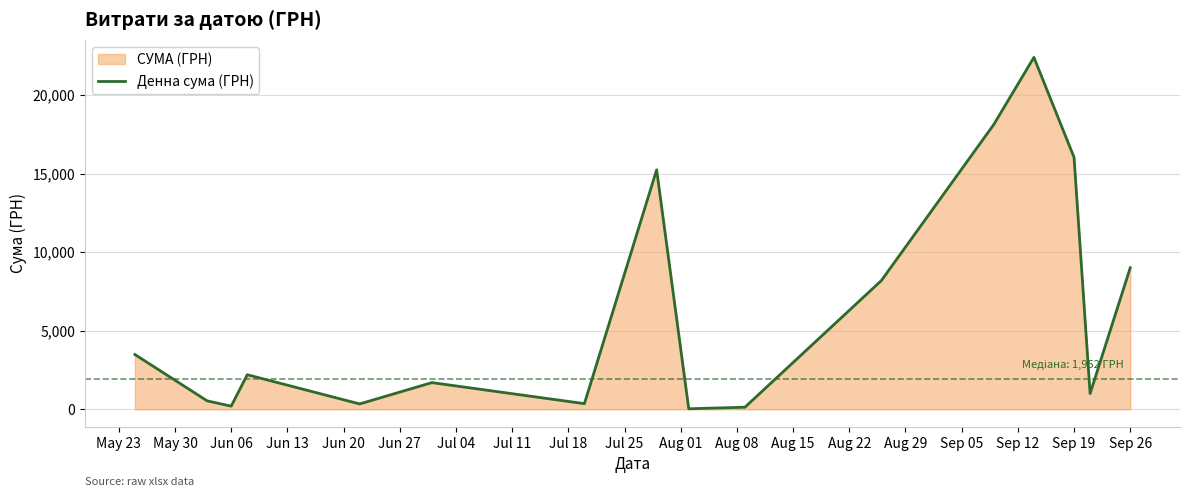

How many categories are shown in the chart?

16